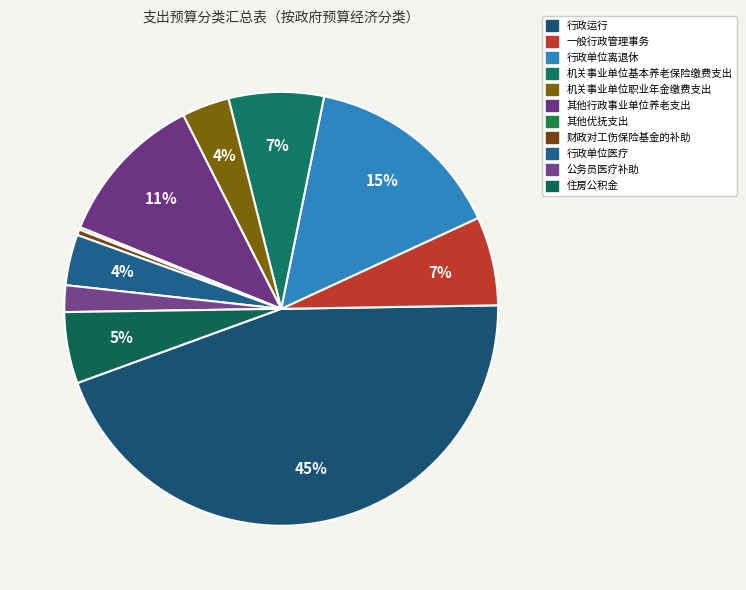

The 行政运行 slice represents 45% of the pie. True or false?

True